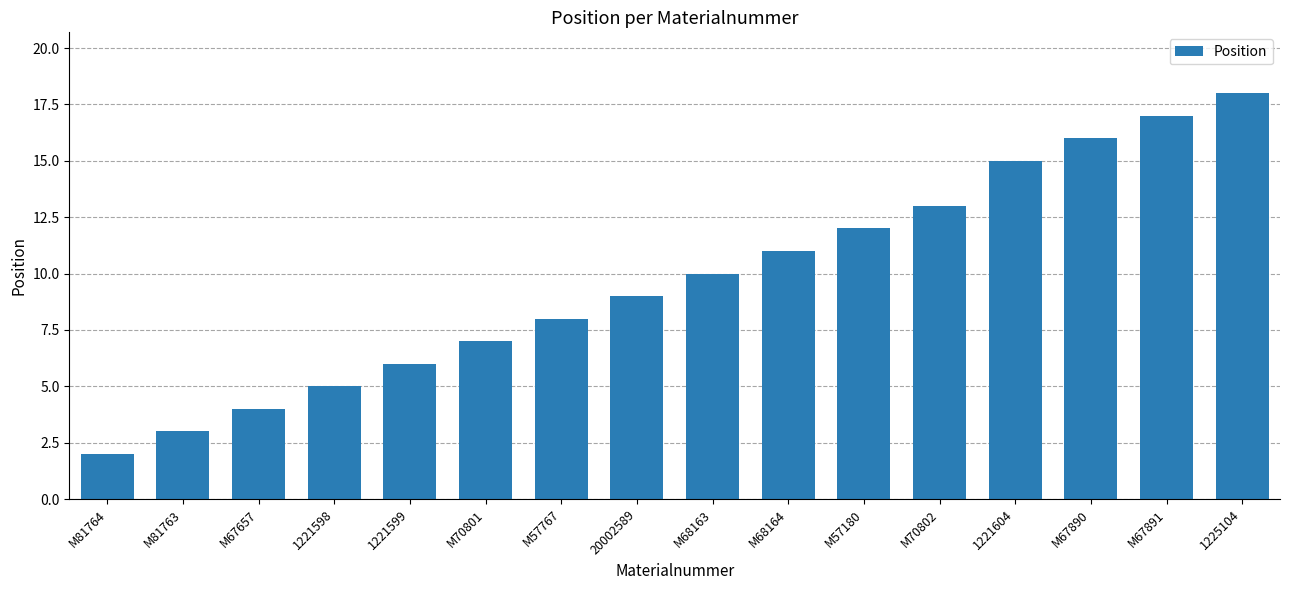

What is the minimum value shown in the chart?

2